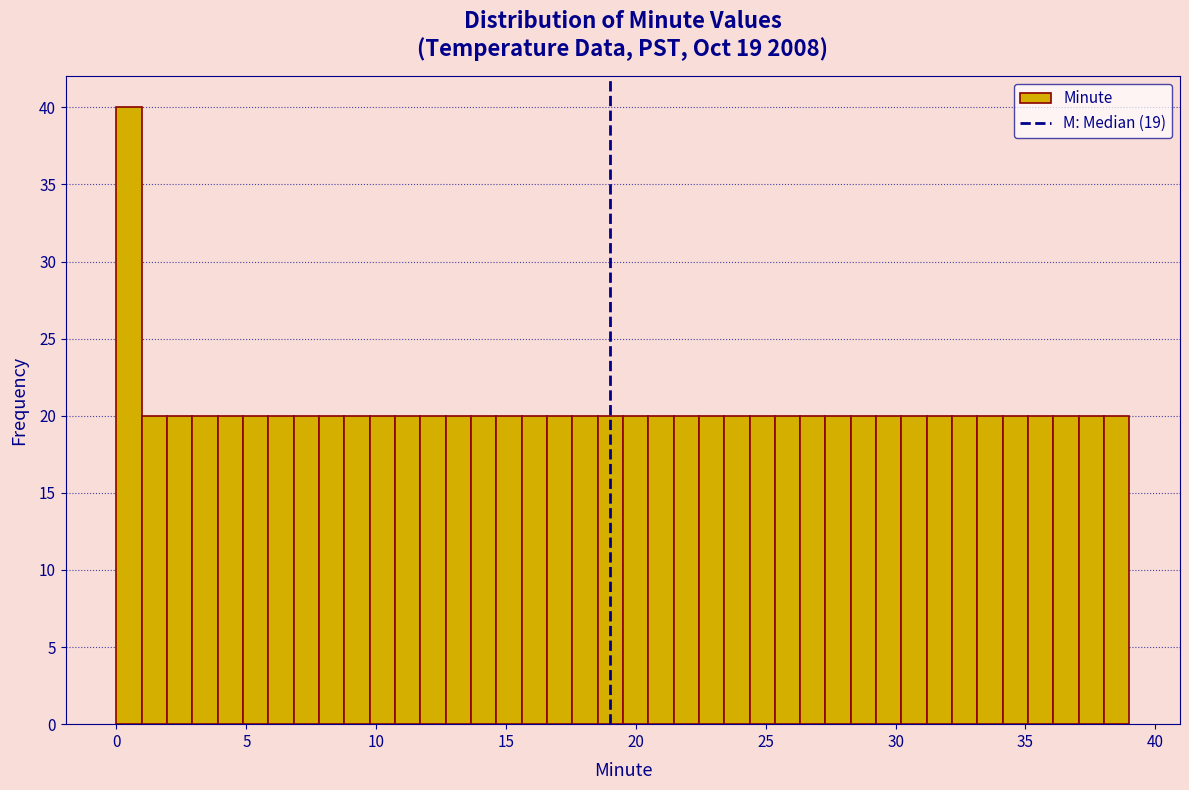

Read against the x-axis, roughly where is the centre of the tallest bar?

0.5